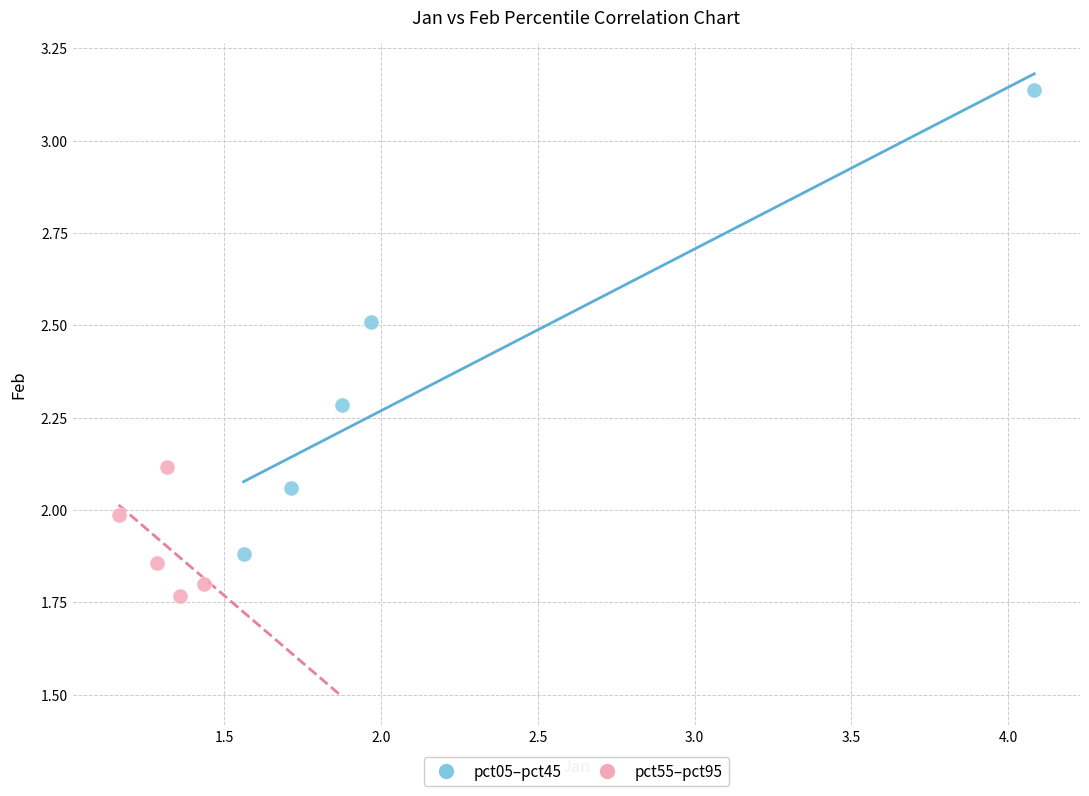

Which series reaches the minimum Y coordinate?

pct55–pct95